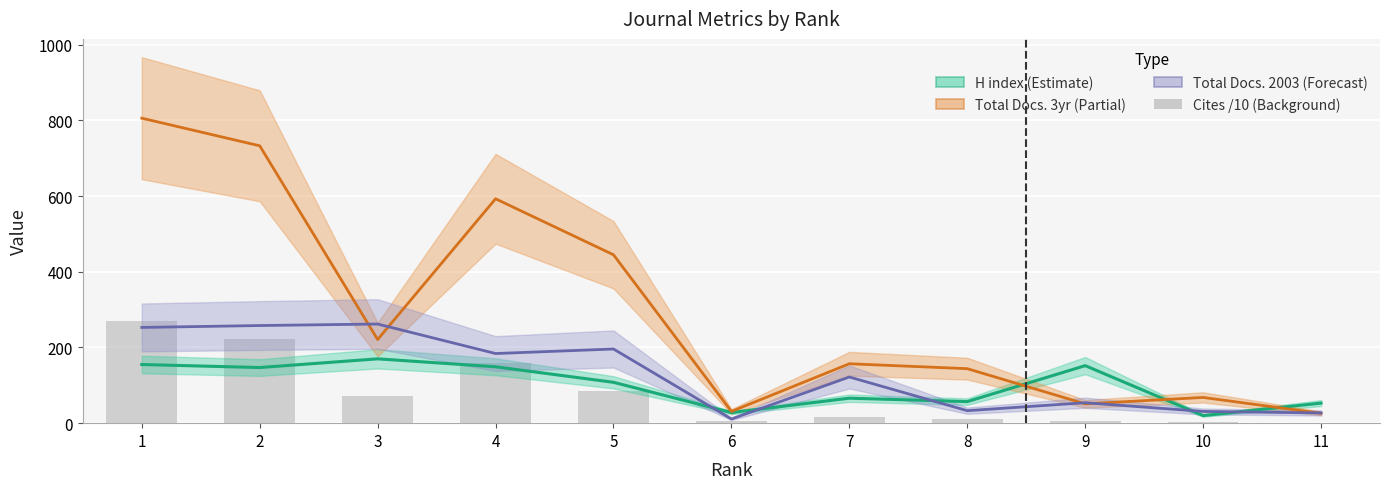

At which label is Total Docs. (2003) closest to 136?

7